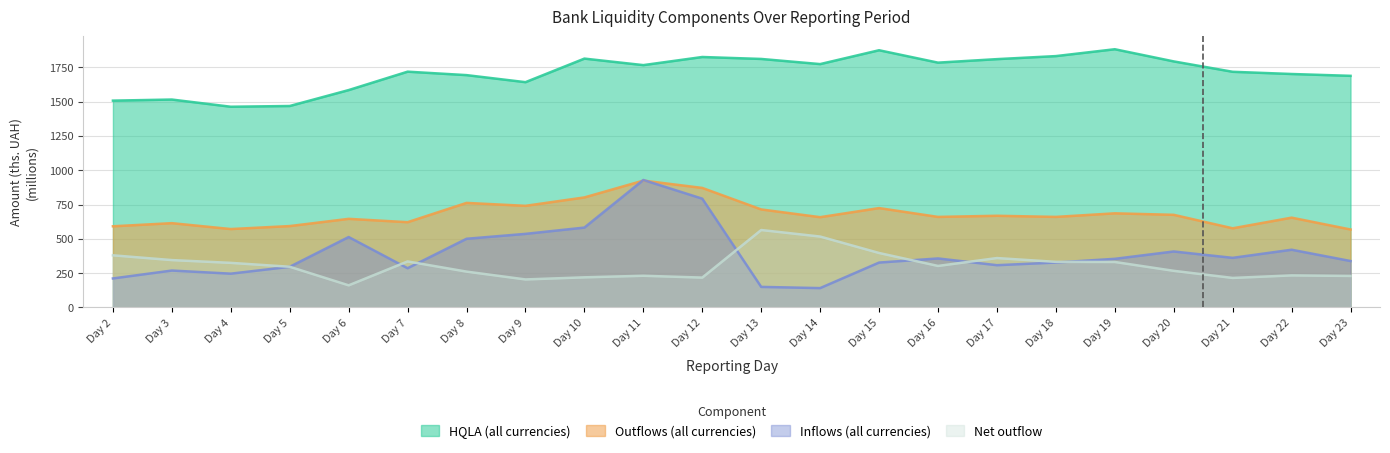

The value of Net outflow at Day 5 is 83.3. True or false?

False